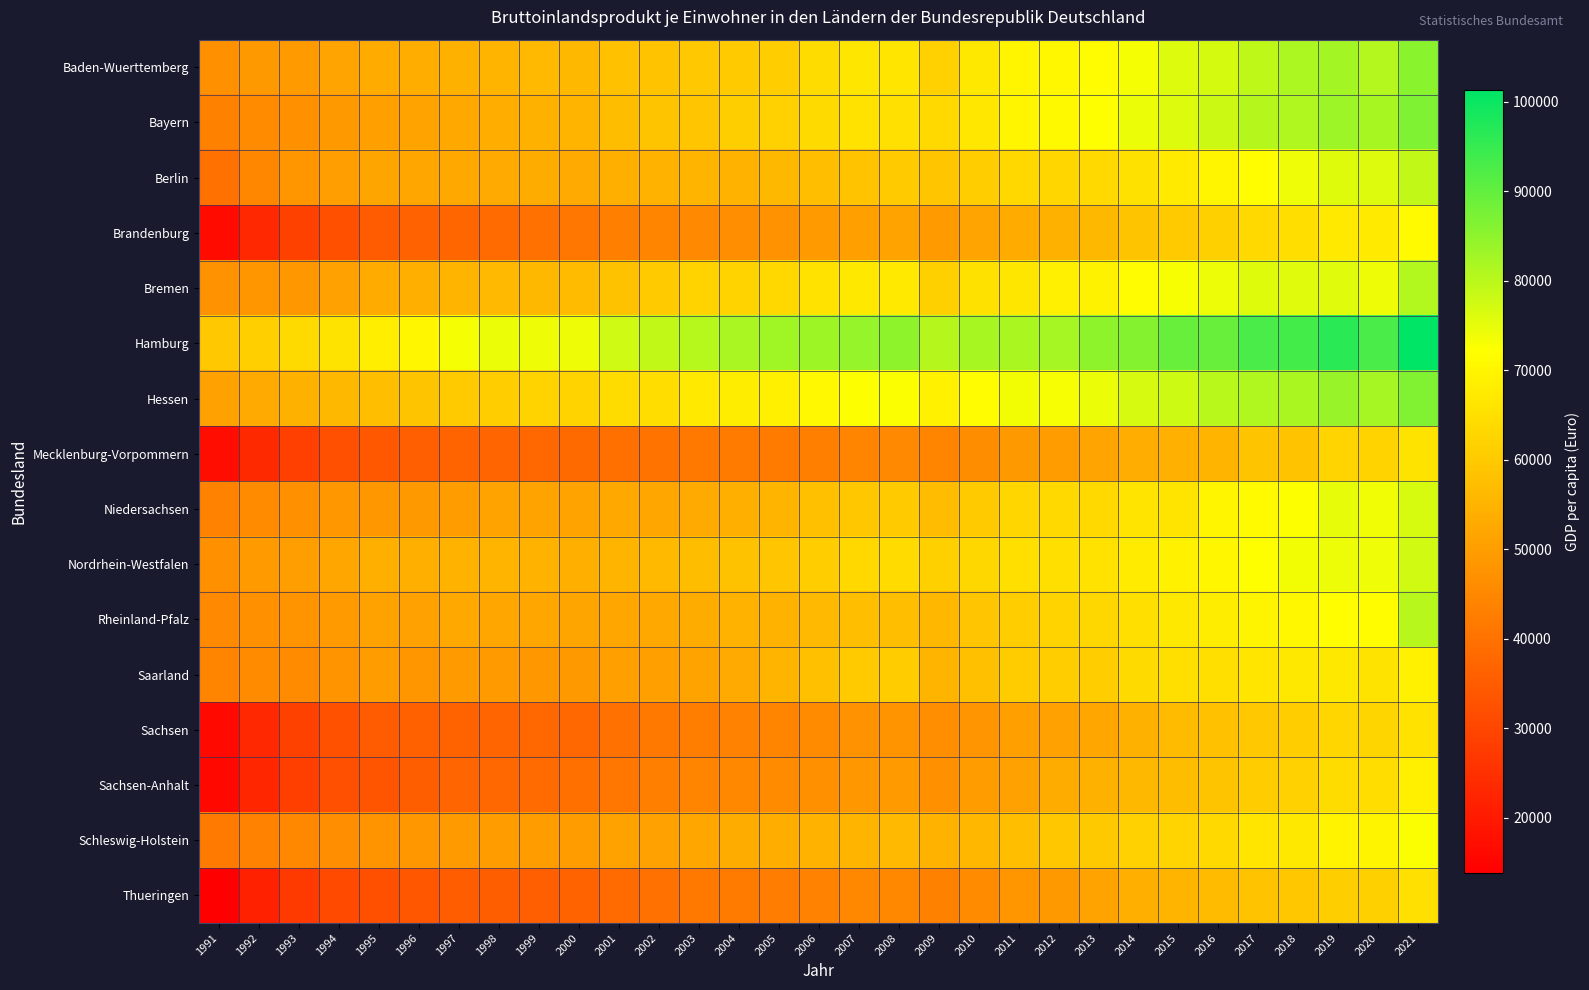

What is the total value across all series at 2019?

1172844